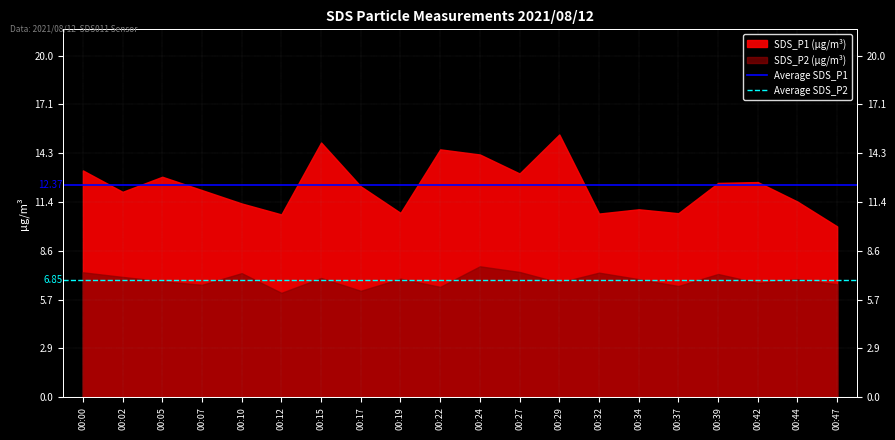

What is the value of the Average SDS_P1 point at the 1st from the left?

12.4